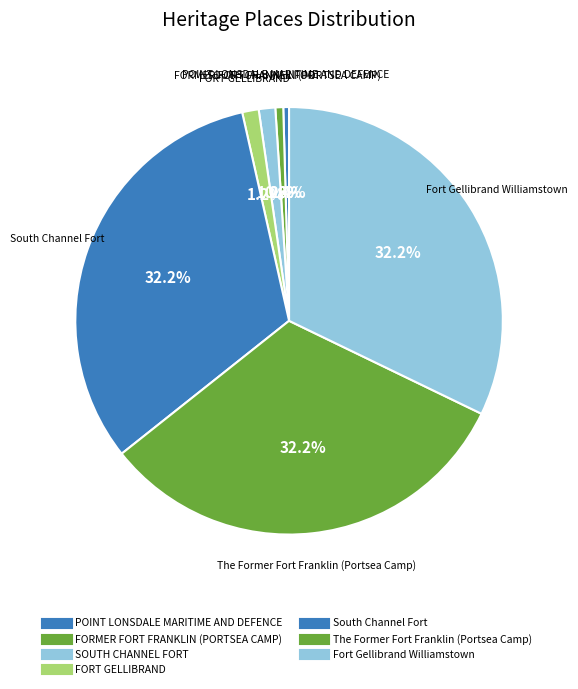

To the nearest percent, what percentage of the pie is FORT GELLIBRAND?

1%